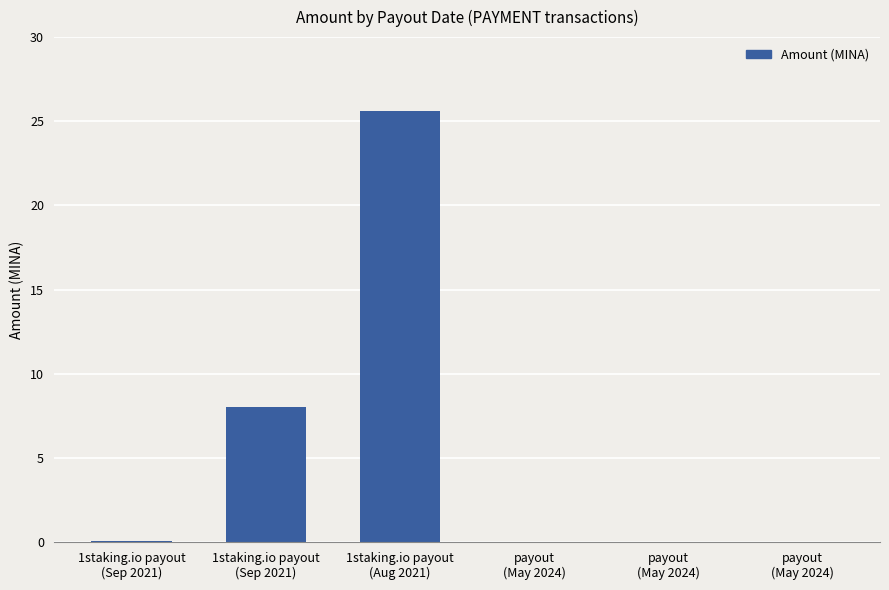

List the labels in order of value, smallest first.

payout
(May 2024), payout
(May 2024), payout
(May 2024), 1staking.io payout
(Sep 2021), 1staking.io payout
(Sep 2021), 1staking.io payout
(Aug 2021)